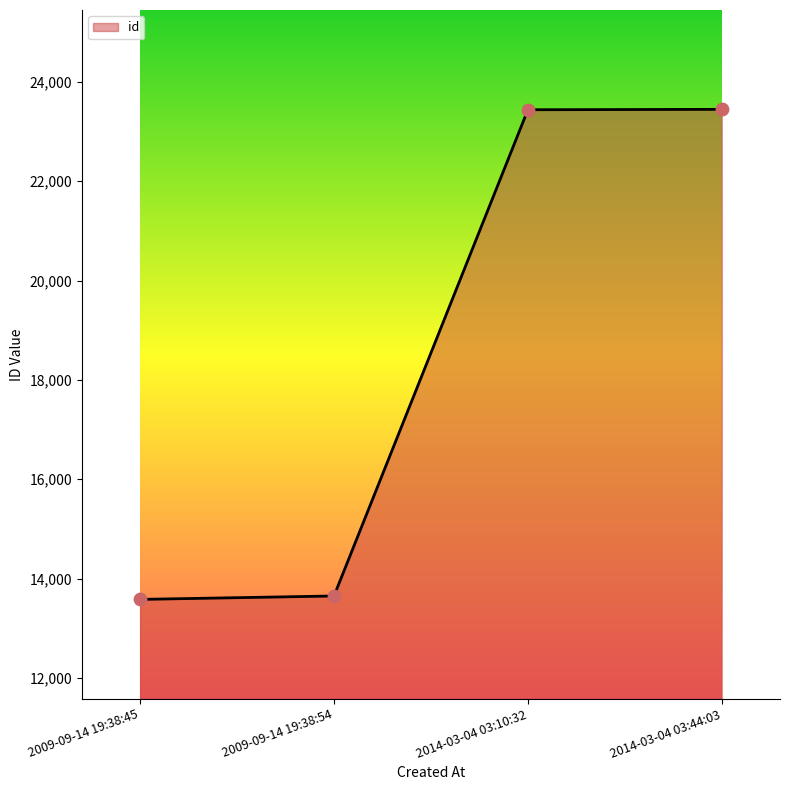

Between 2009-09-14 19:38:45 and 2014-03-04 03:10:32, which is larger?

2014-03-04 03:10:32